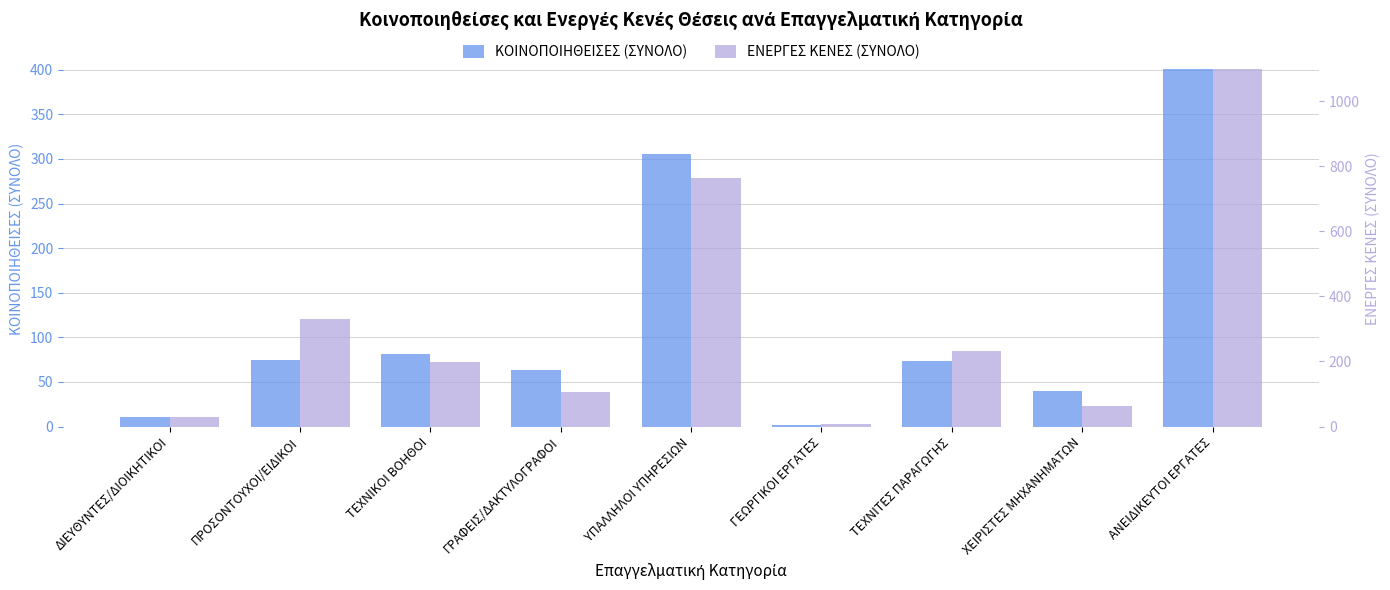

What is the difference between the second highest and second lowest values in the ΚΟΙΝΟΠΟΙΗΘΕΙΣΕΣ (ΣΥΝΟΛΟ) series?

295